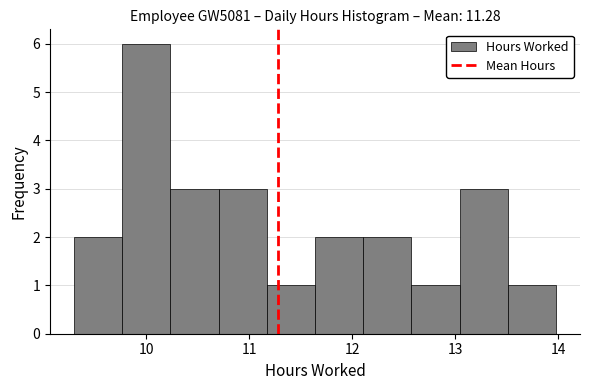

Reading left to right, transcribe this chart: for each bar, give the range it covers on the x-axis and its height. Neither the bar edges nor the heights are printed on the chart, so give them approximately, as read against the axes.

9.3 to 9.8: 2
9.8 to 10.2: 6
10.2 to 10.7: 3
10.7 to 11.2: 3
11.2 to 11.6: 1
11.6 to 12.1: 2
12.1 to 12.6: 2
12.6 to 13.0: 1
13.0 to 13.5: 3
13.5 to 14.0: 1